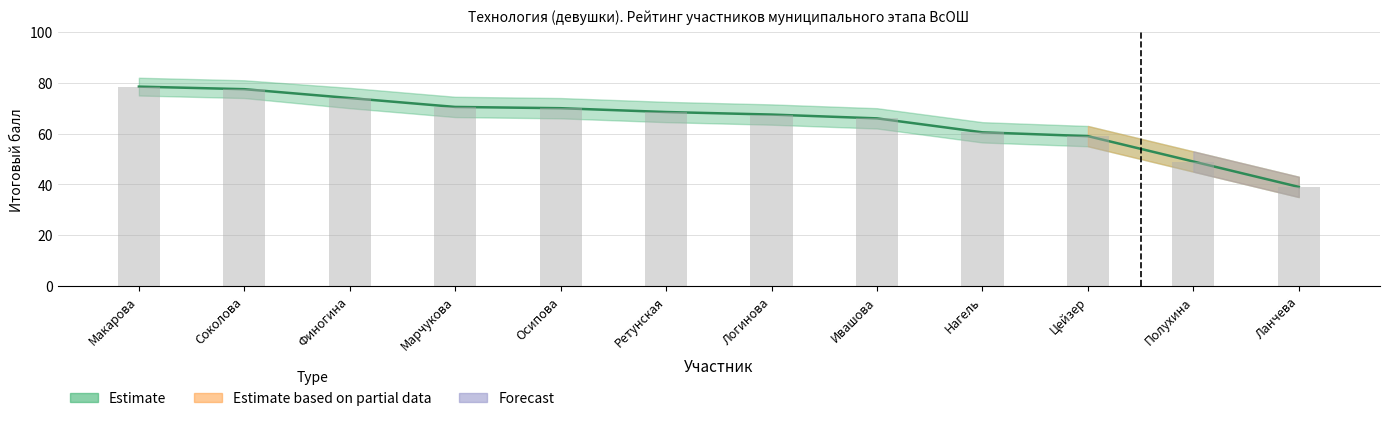

Reading left to right, transcribe all the data shown in this chart.

Макарова=78.5	Соколова=77.5	Финогина=74.0	Марчукова=70.5	Осипова=70.0	Ретунская=68.5	Логинова=67.5	Ивашова=66.0	Нагель=60.5	Цейзер=59.0	Полухина=49.0	Ланчева=39.0